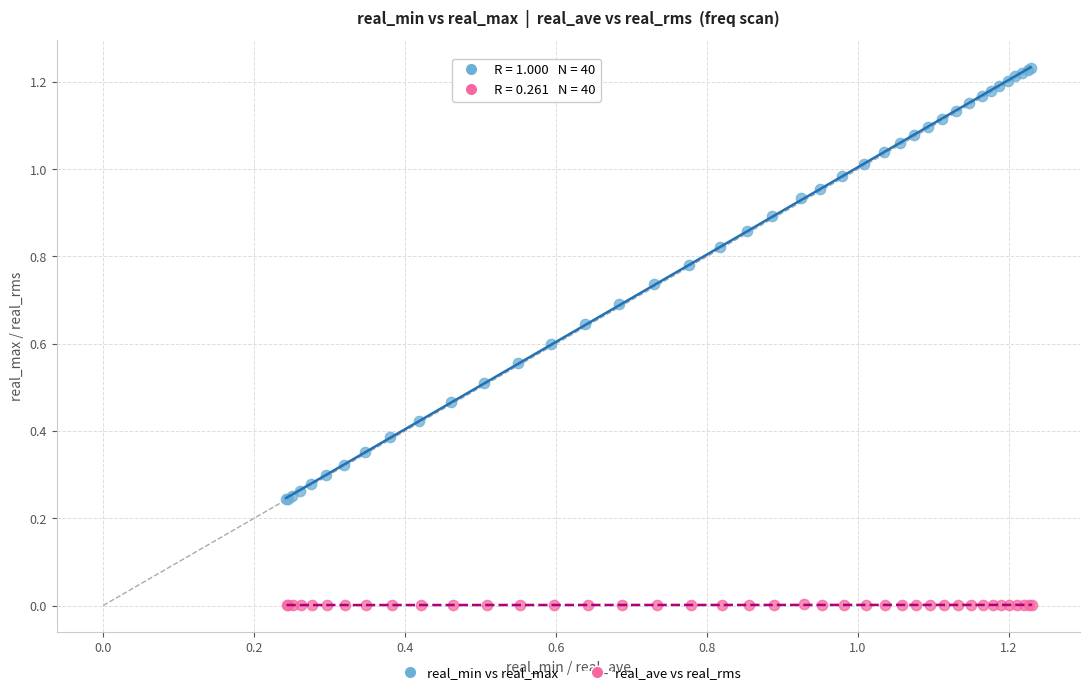

Which series contains the highest Y value?

real_min vs real_max